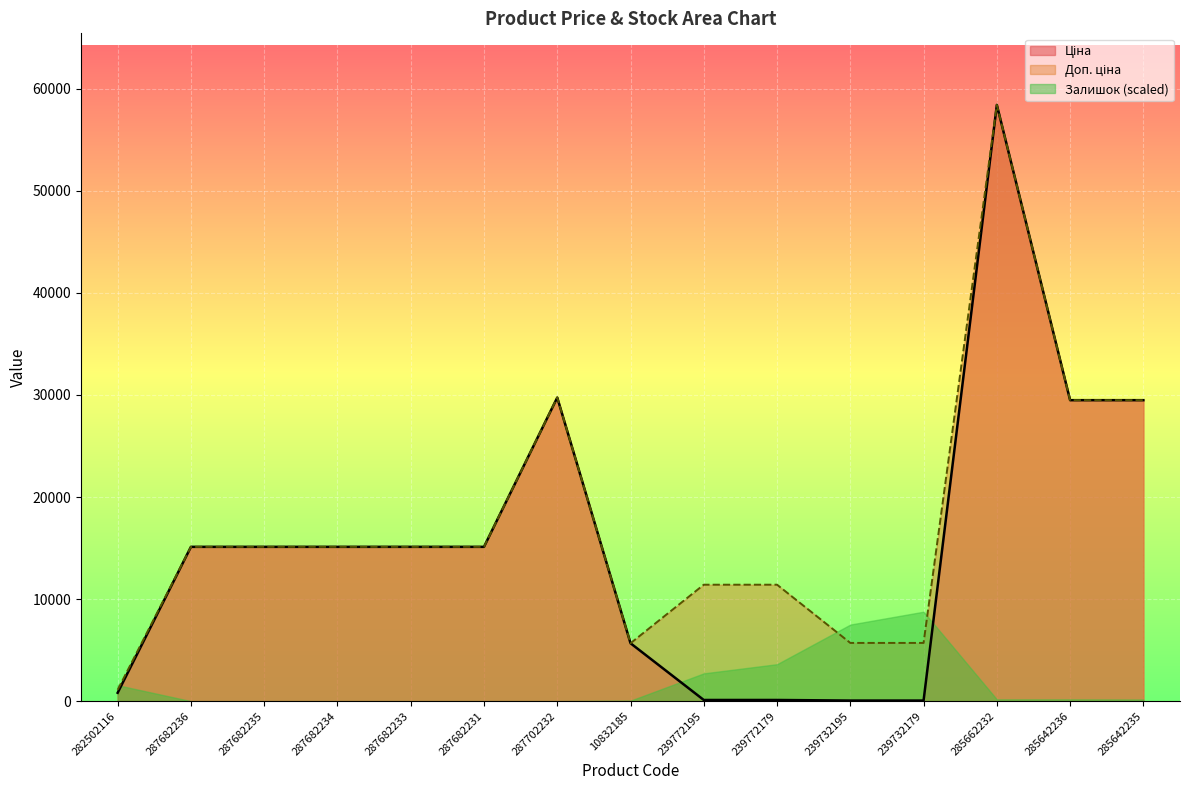

What is the difference between the maximum and minimum values in the Ціна series?

58369.5